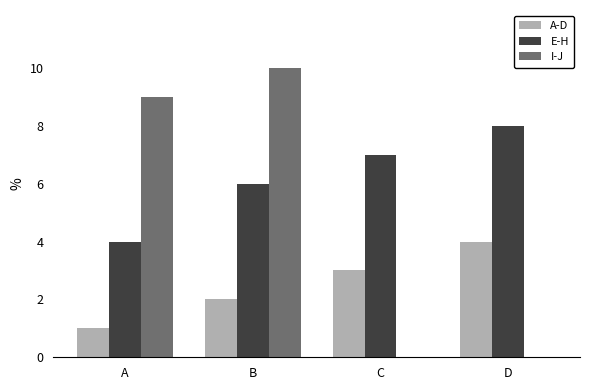

What are all the series names shown in the legend?

A-D, E-H, I-J